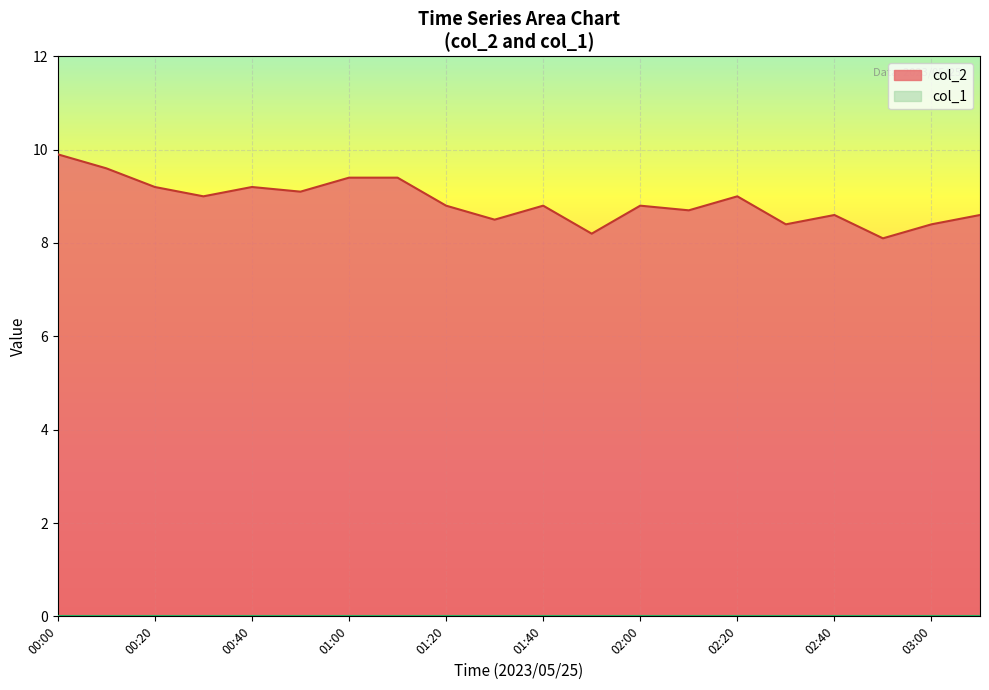

What is the difference between the second highest and second lowest values?

1.4